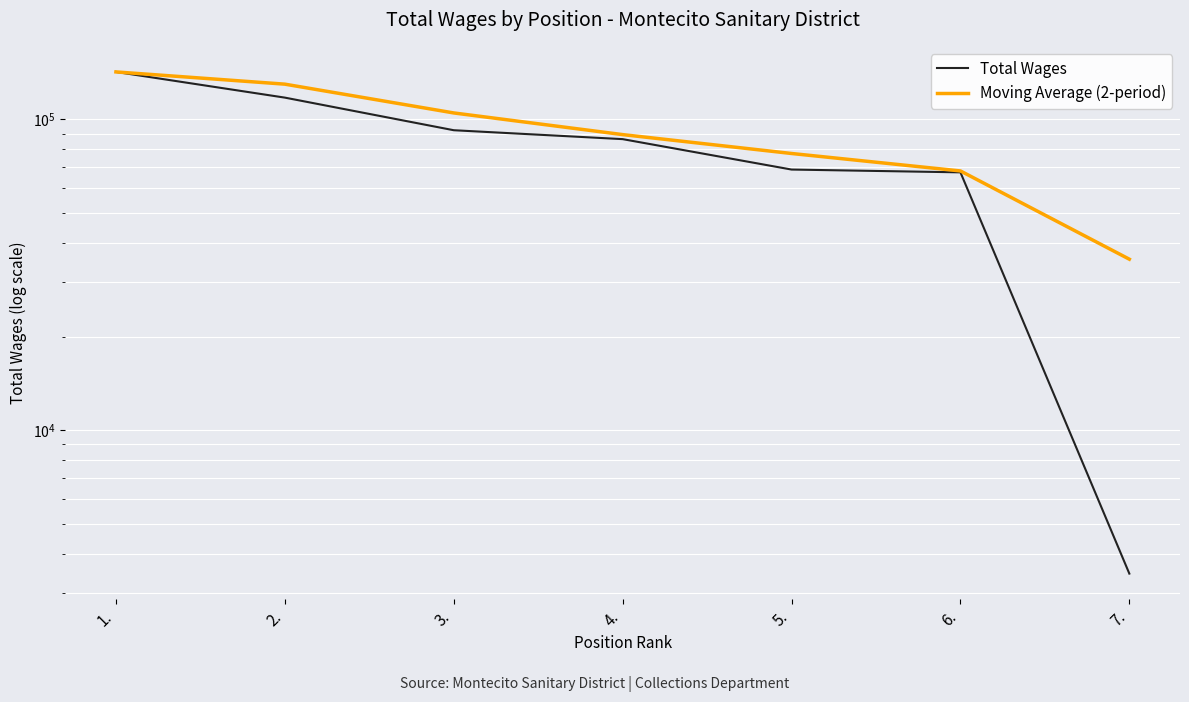

True or false: Total Wages has a value of 86356 at 4..

True